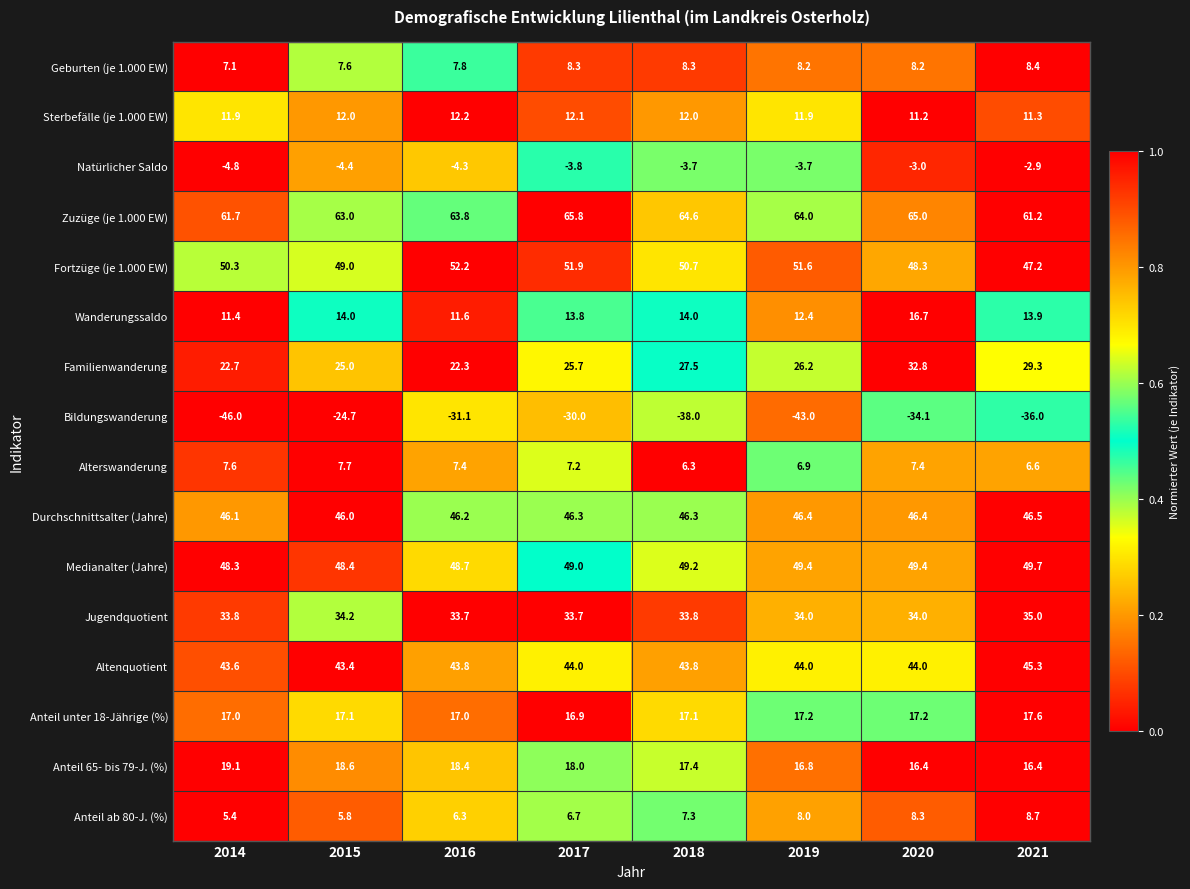

True or false: Bildungswanderung has a value of -43.0 at 2019.

True